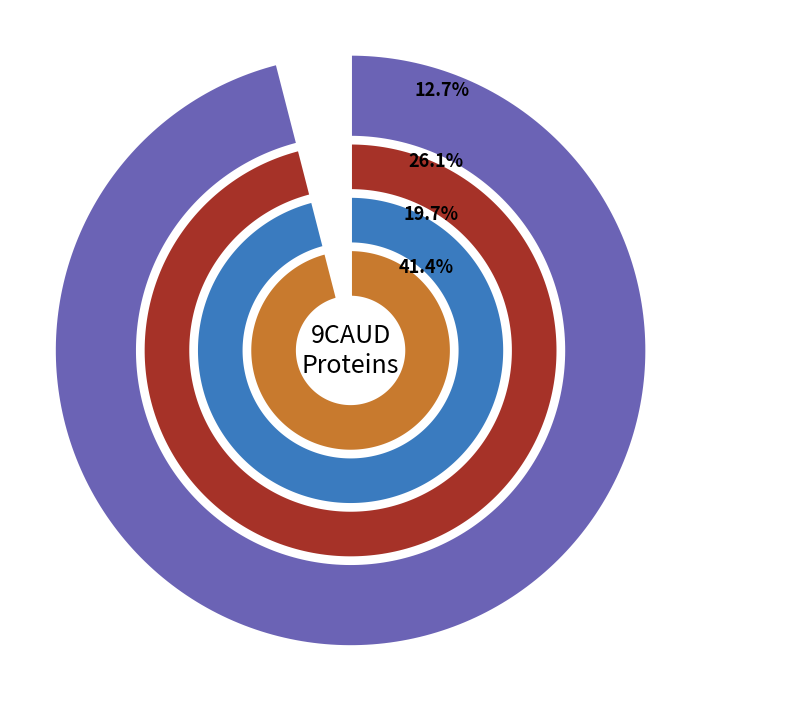

Does any single category account for the majority?

No